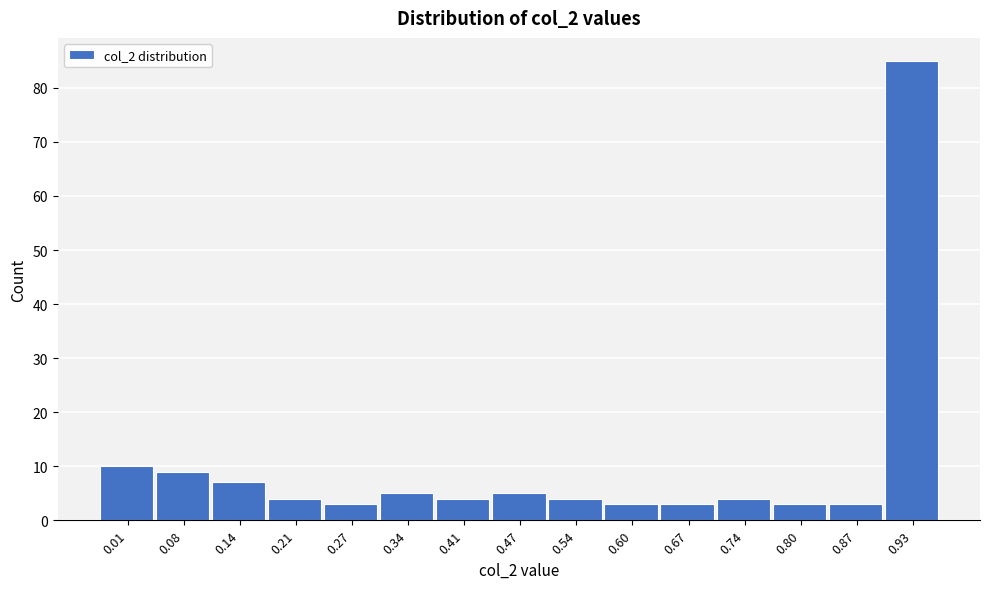

Reading left to right, what are all the values shown in this chart?

10	9	7	4	3	5	4	5	4	3	3	4	3	3	85